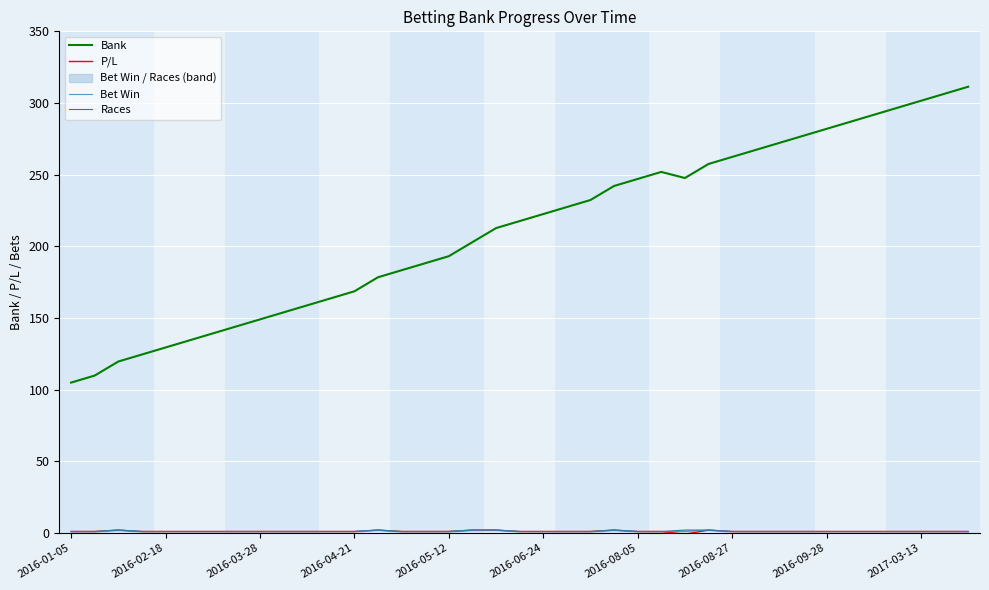

What is the total value across all series at 30?

275.1